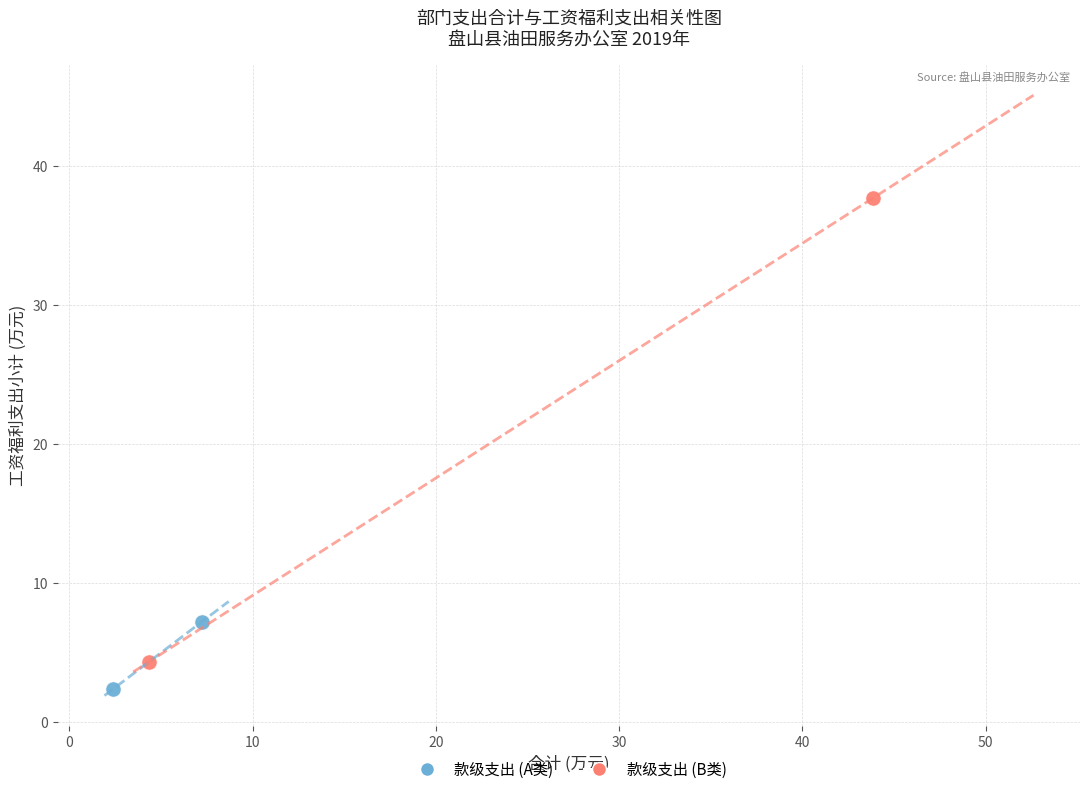

Which series has the largest Y range (max minus min)?

款级支出 (B类)